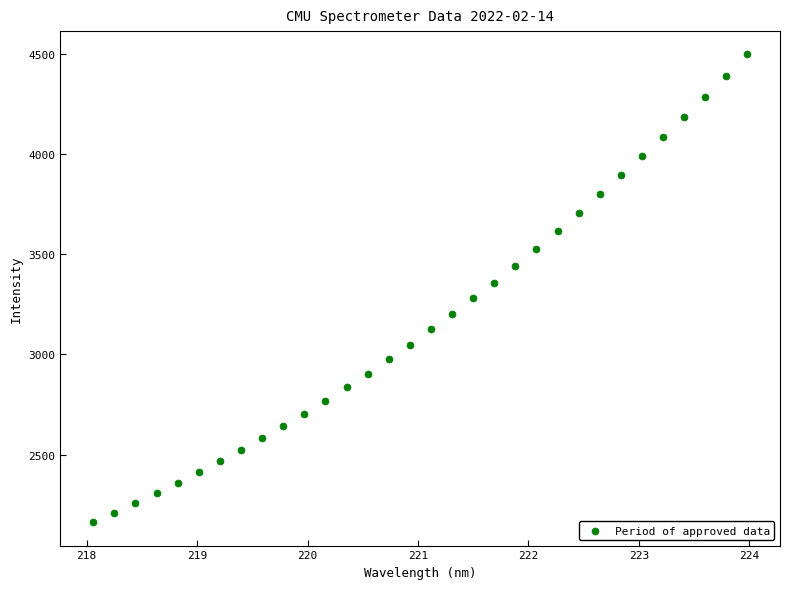

What is the range of Y values (max minus min)?

2332.8